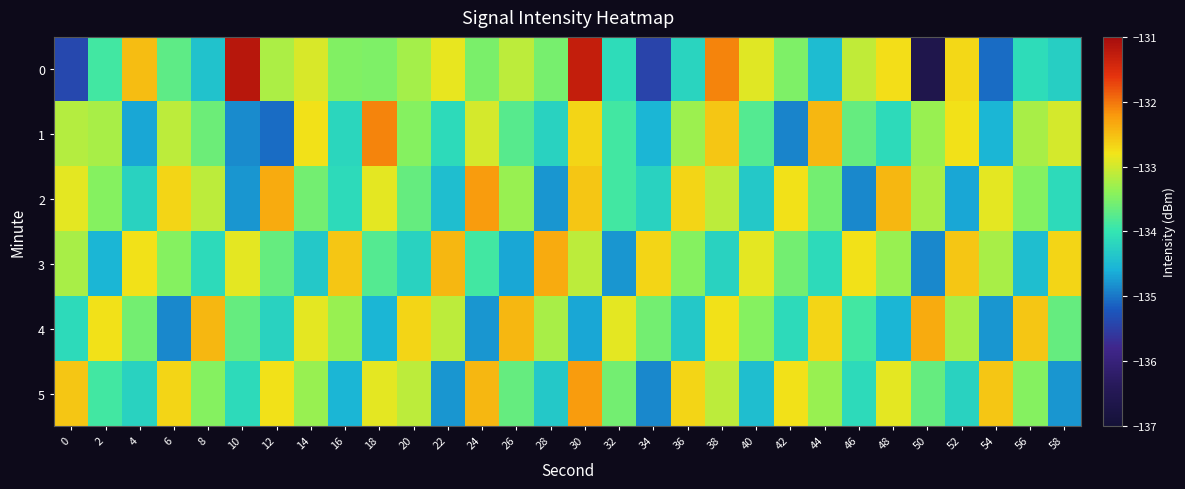

At how many categories does at least one series exceed -133?

30